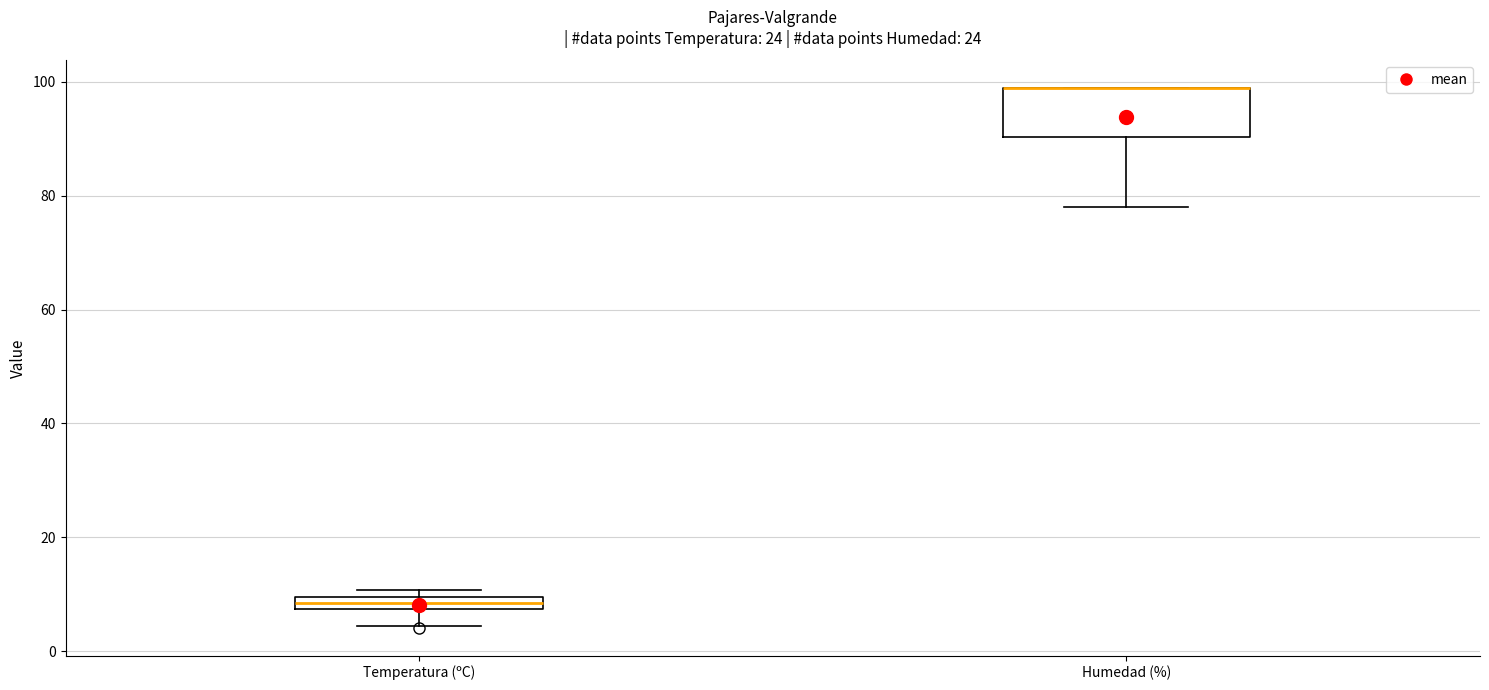

Comparing the boxes themselves (not the whiskers), which one is the tallest?

Humedad (%)